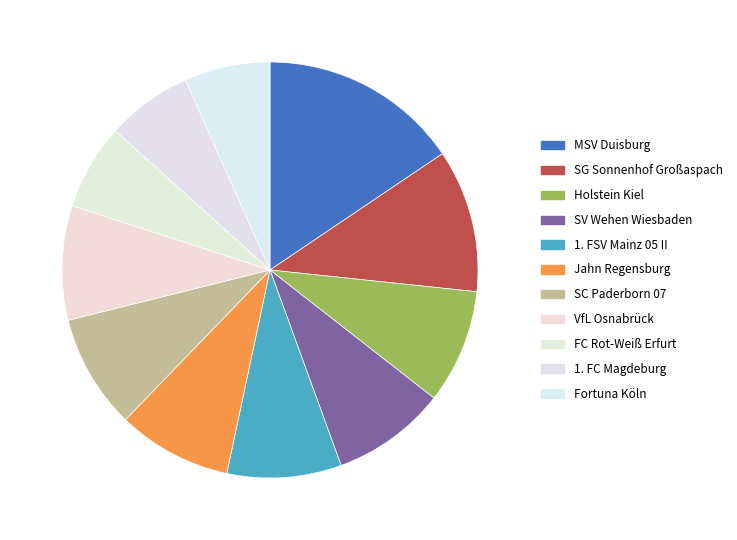

True or false: FC Rot-Weiß Erfurt accounts for 7% of the total.

False